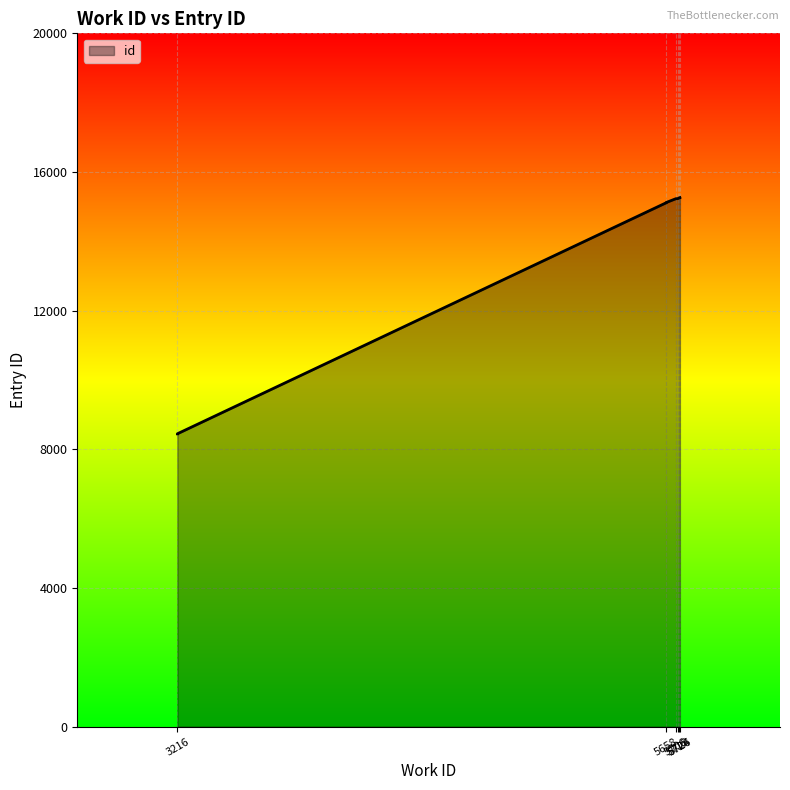

Rank the categories by value from highest to lowest.

9, 8, 7, 6, 5726, 5724, 5715, 5706, 5658, 3216